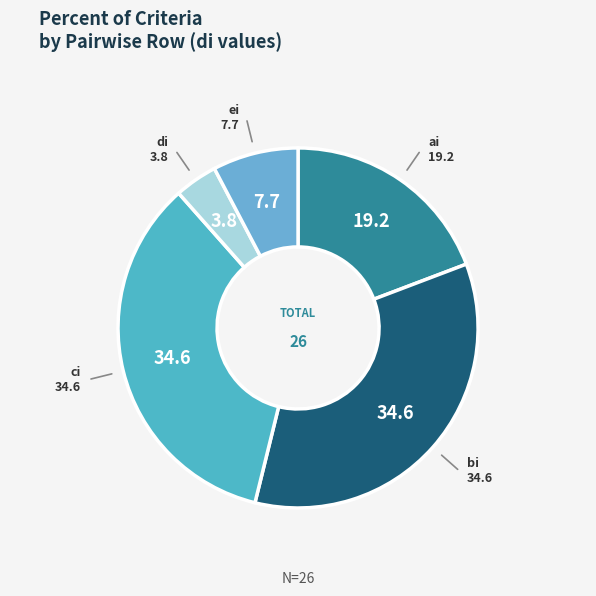

The ei slice represents 8% of the pie. True or false?

True